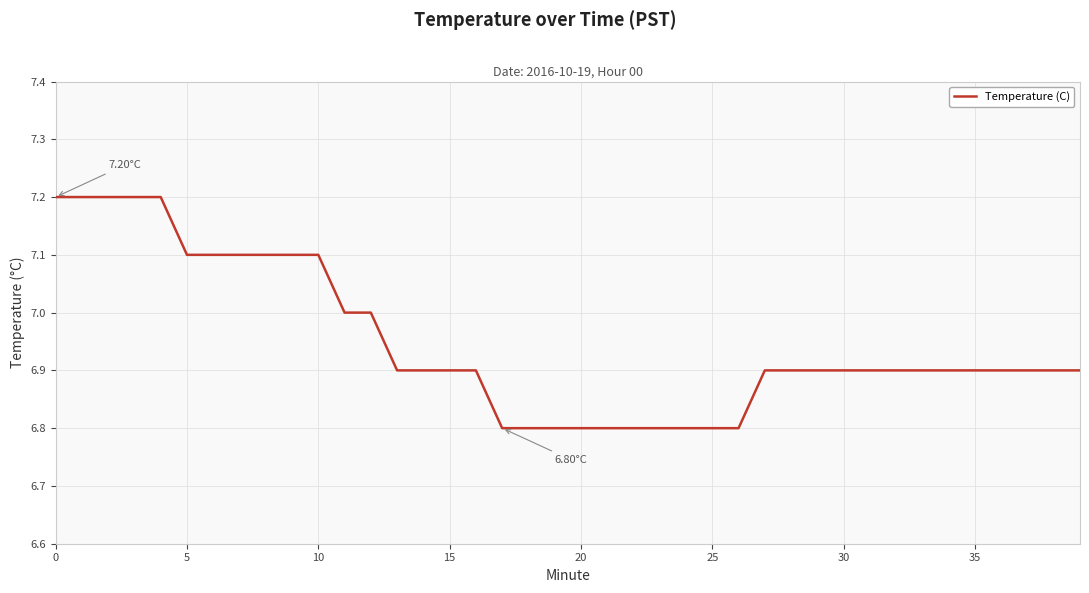

What is the difference between the second highest and minimum values?

0.4